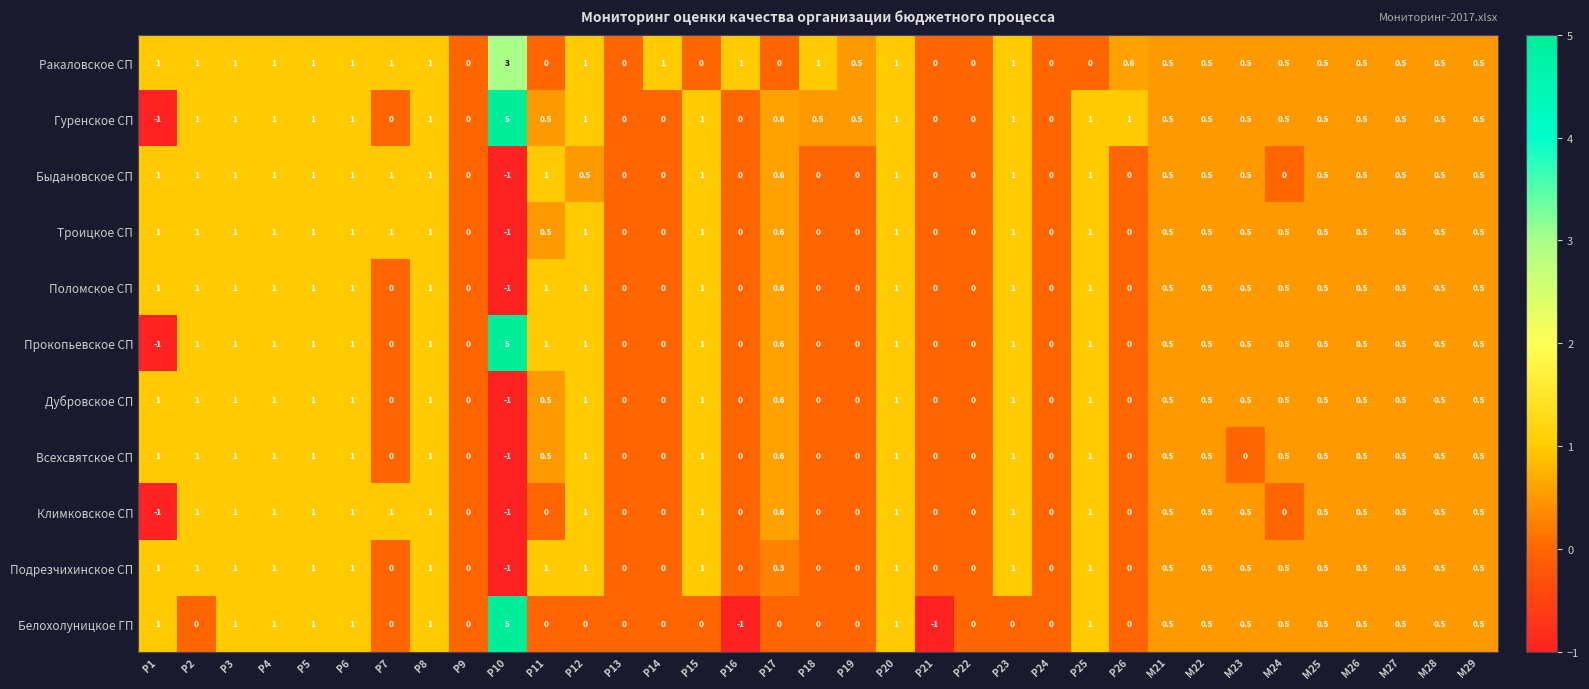

Which label corresponds to the largest value in the chart?

Р10